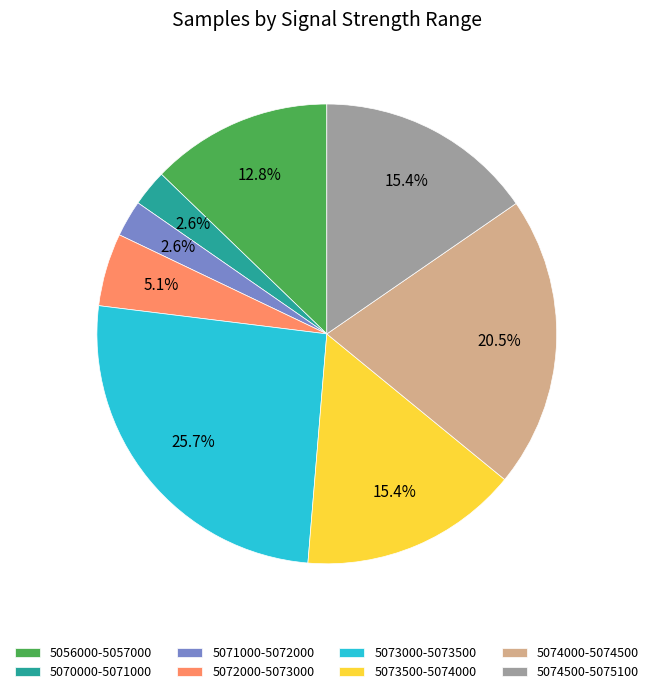

What portion of the pie excludes 5056000-5057000?

87.2%